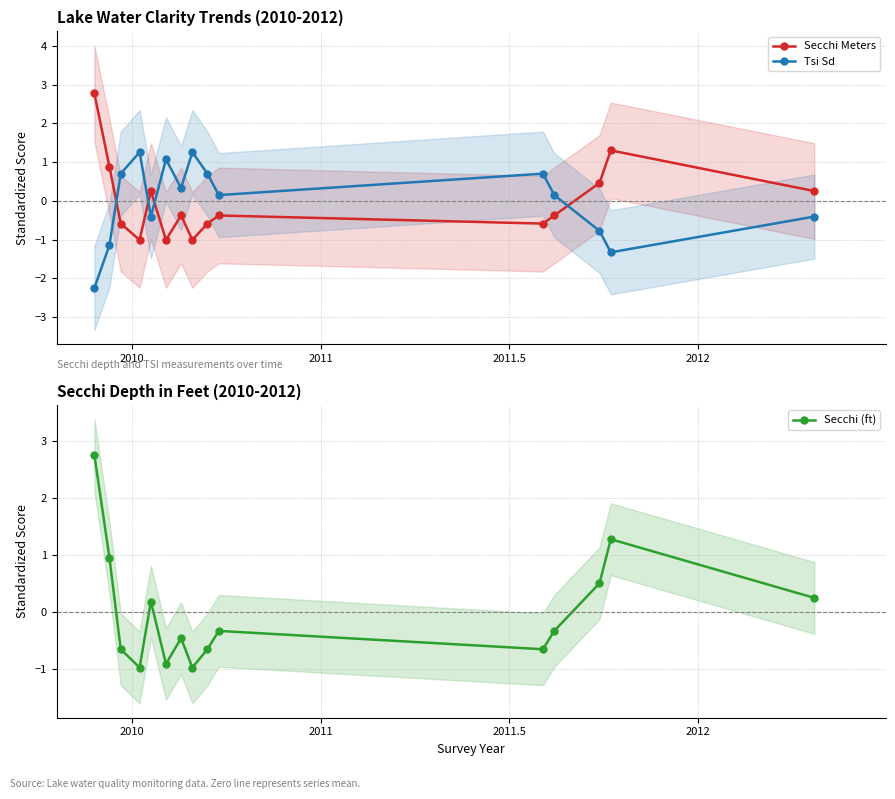

What is the value of the Secchi Meters point at the 9th from the left?

-0.6